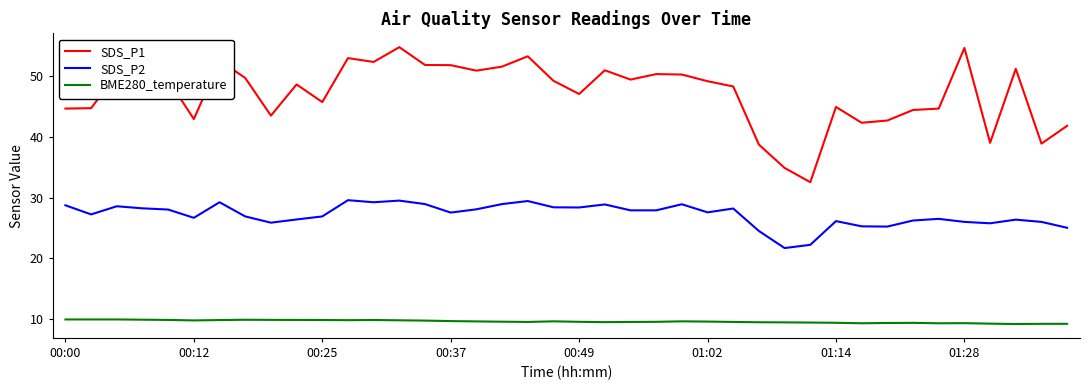

How many categories are shown in the chart?

40